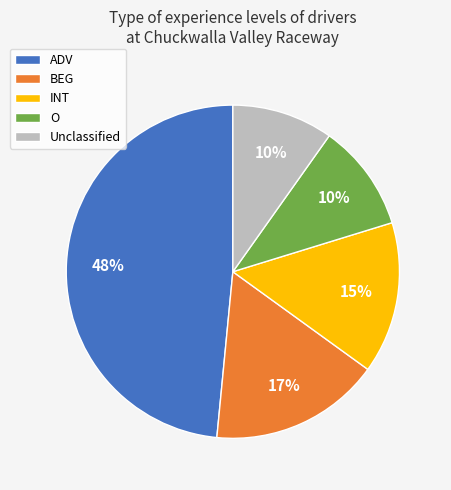

How many segments does this pie chart have?

5